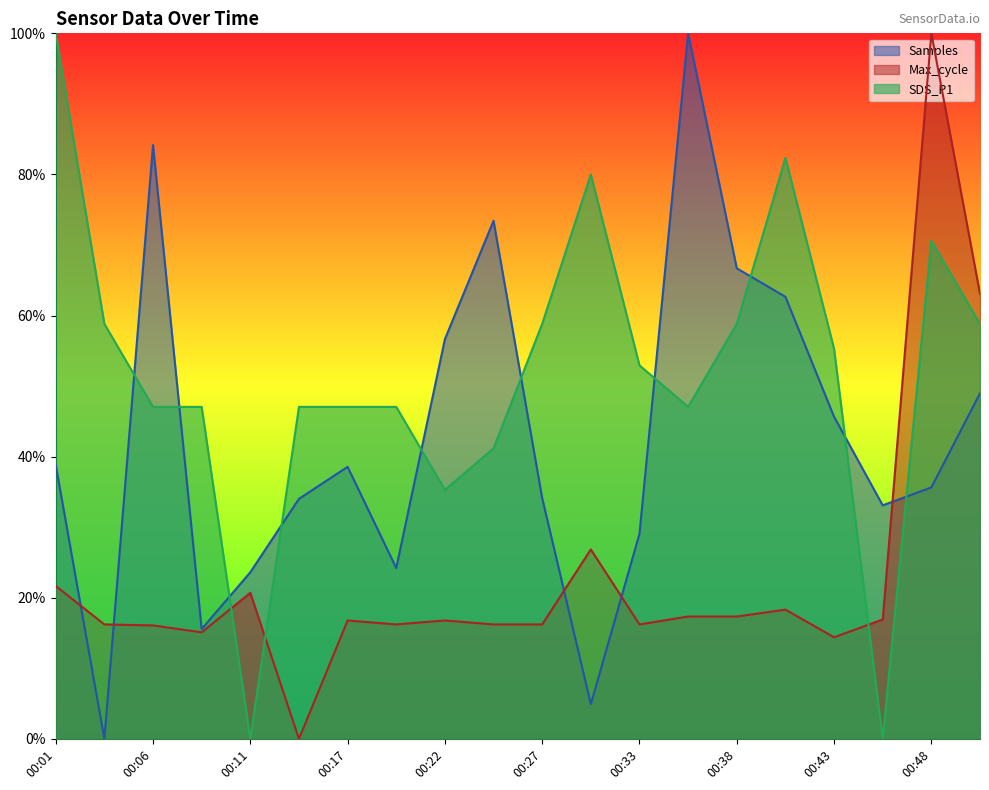

At which category is the sum across all series the highest?

00:48